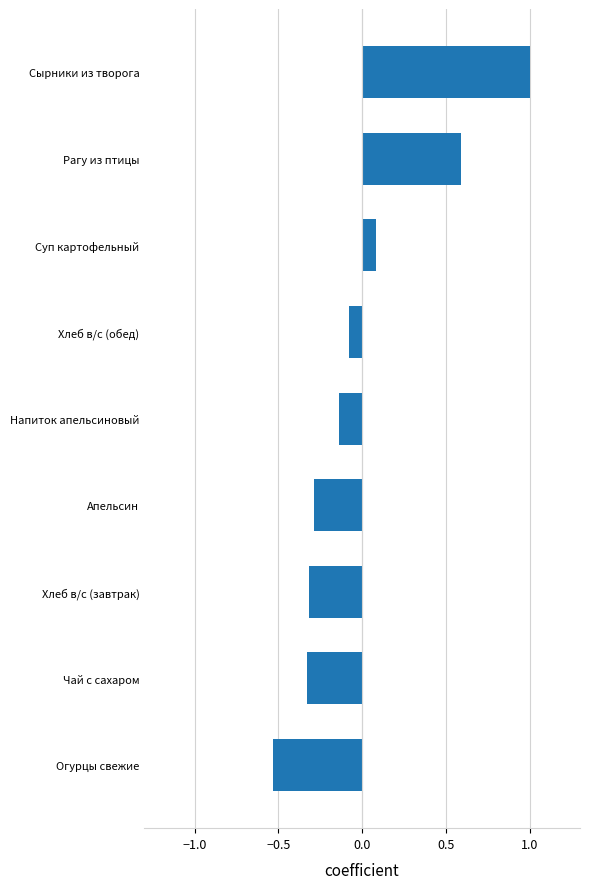

Which category has the highest value across all series?

Сырники из творога